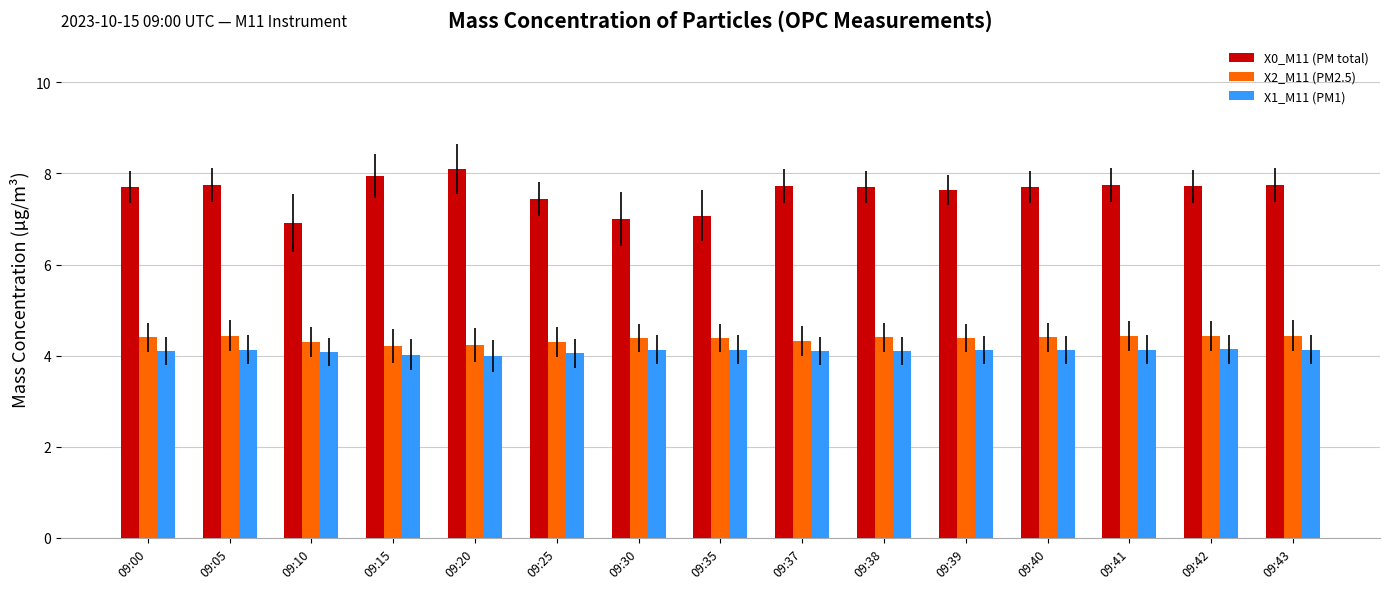

What is the spread (max minus min) of values at 09:15?

3.9